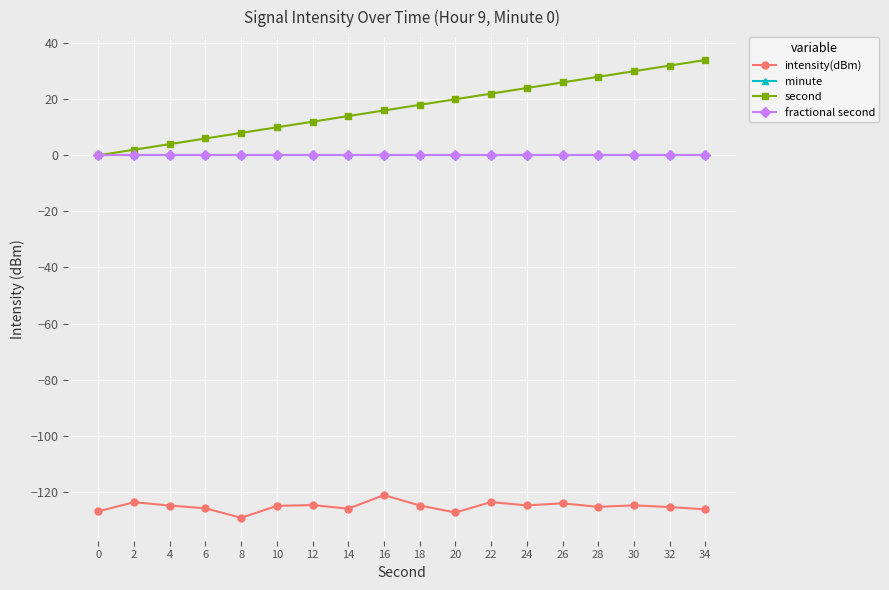

Reading right to left, transcribe all the data shown in this chart.

intensity(dBm): 34=-126.3	32=-125.5	30=-124.9	28=-125.4	26=-124.1	24=-124.9	22=-123.7	20=-127.4	18=-124.9	16=-121.2	14=-126.0	12=-124.8	10=-125.0	8=-129.3	6=-125.9	4=-124.9	2=-123.7	0=-127.0
minute: 34=0.0	32=0.0	30=0.0	28=0.0	26=0.0	24=0.0	22=0.0	20=0.0	18=0.0	16=0.0	14=0.0	12=0.0	10=0.0	8=0.0	6=0.0	4=0.0	2=0.0	0=0.0
second: 34=34.0	32=32.0	30=30.0	28=28.0	26=26.0	24=24.0	22=22.0	20=20.0	18=18.0	16=16.0	14=14.0	12=12.0	10=10.0	8=8.0	6=6.0	4=4.0	2=2.0	0=0.0
fractional second: 34=0.0	32=0.0	30=0.0	28=0.0	26=0.0	24=0.0	22=0.0	20=0.0	18=0.0	16=0.0	14=0.0	12=0.0	10=0.0	8=0.0	6=0.0	4=0.0	2=0.0	0=0.0